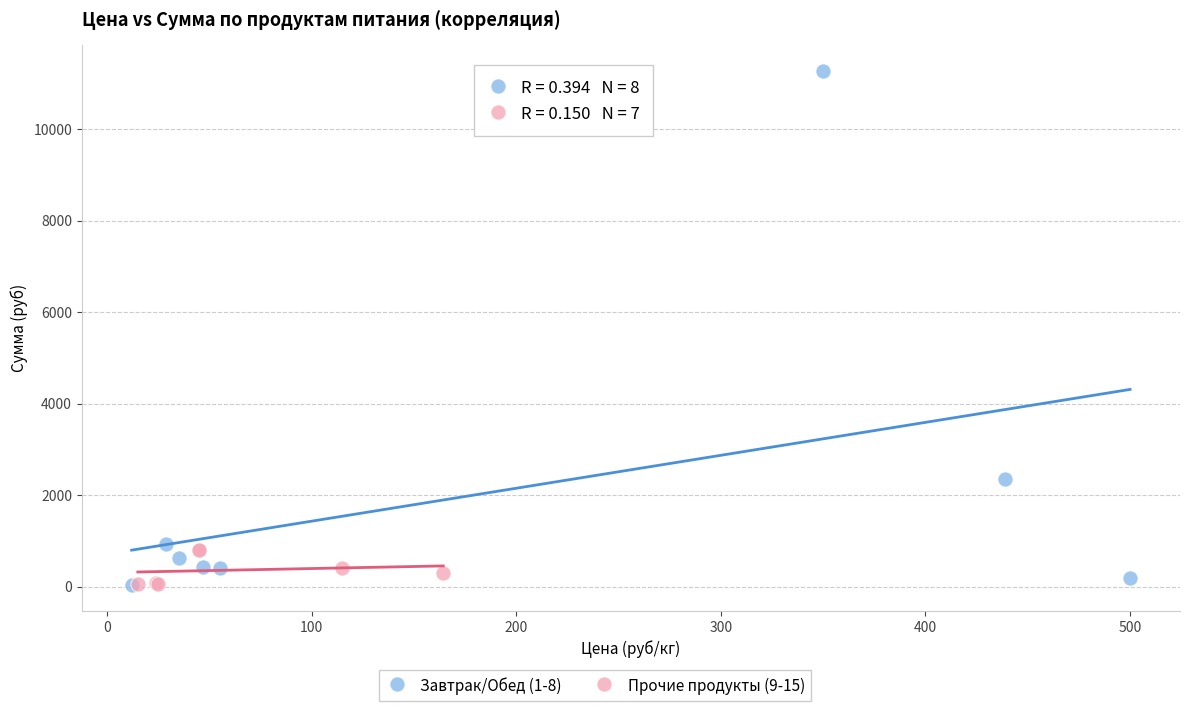

Which series contains the highest Y value?

Завтрак/Обед (1-8)